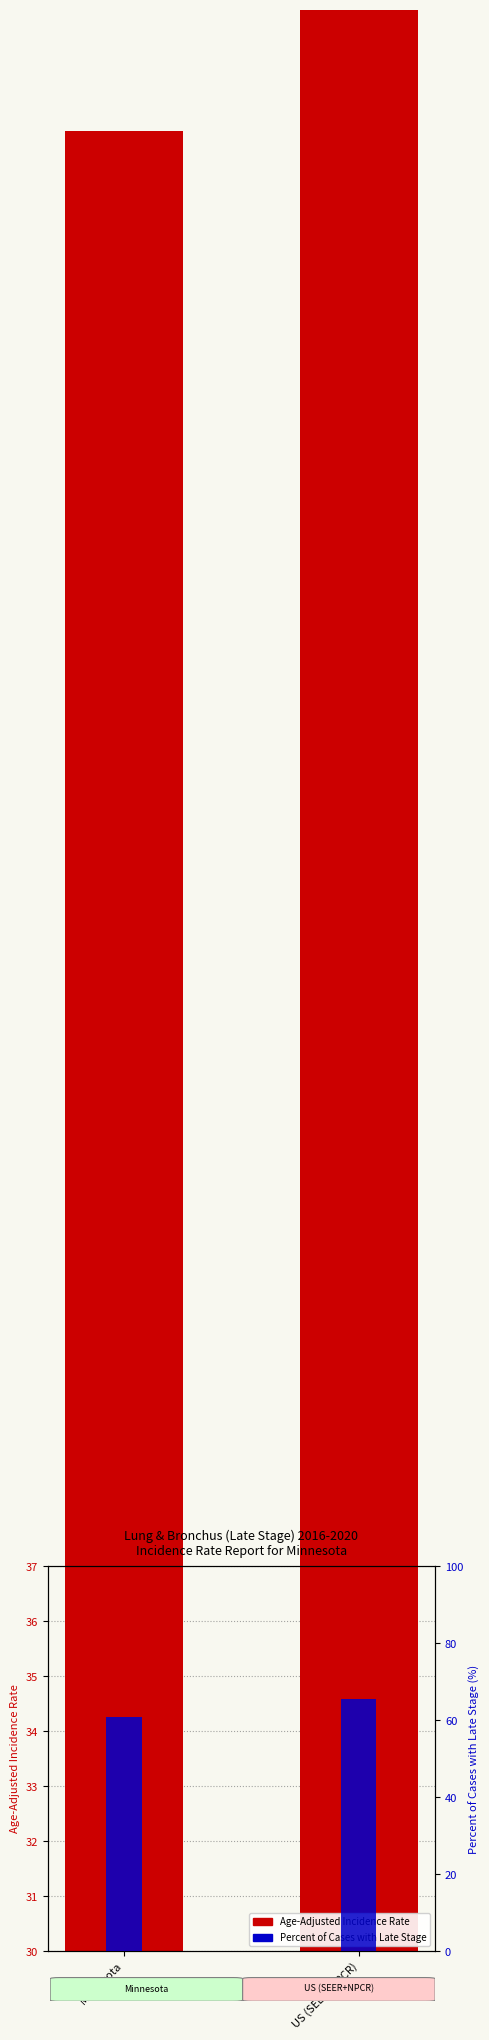

What is the label of the 2nd bar from the right?

Minnesota